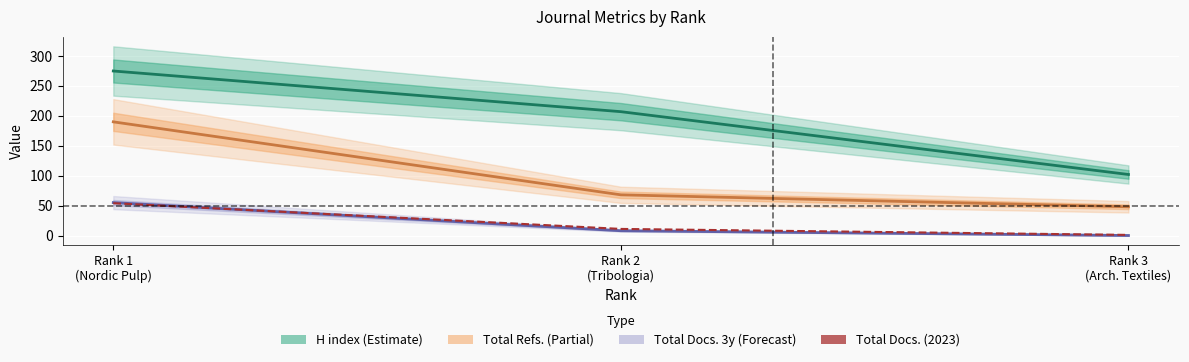

What is the average value of the Total Refs. (line) series?

102